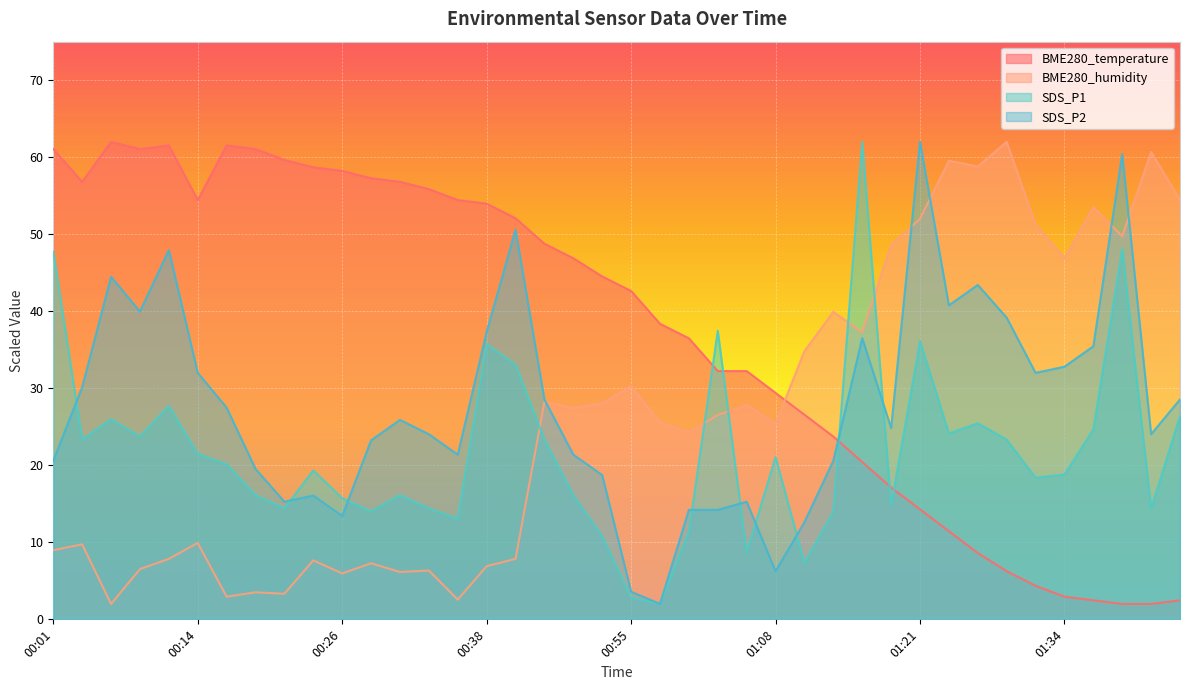

What is the greatest value displayed?

62.0